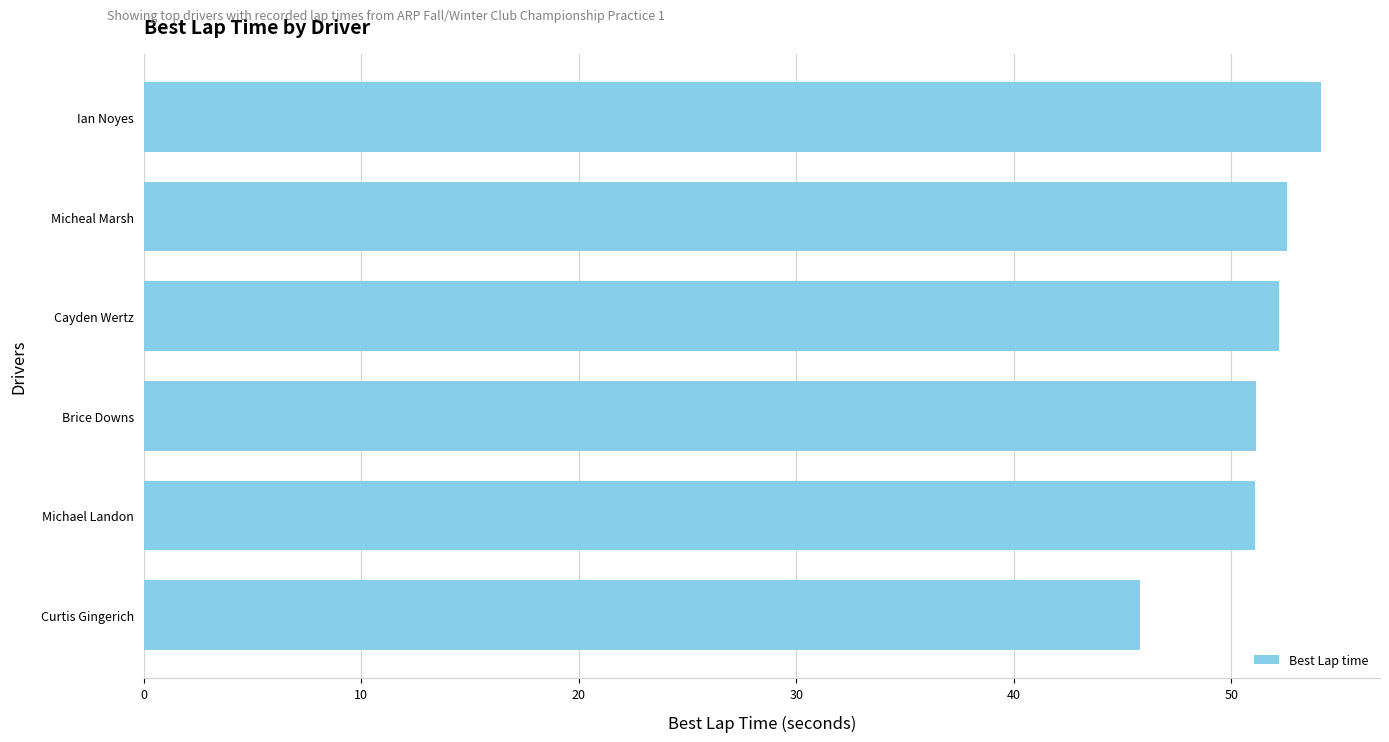

What is the sum of the values at Cayden Wertz and Micheal Marsh?

104.8